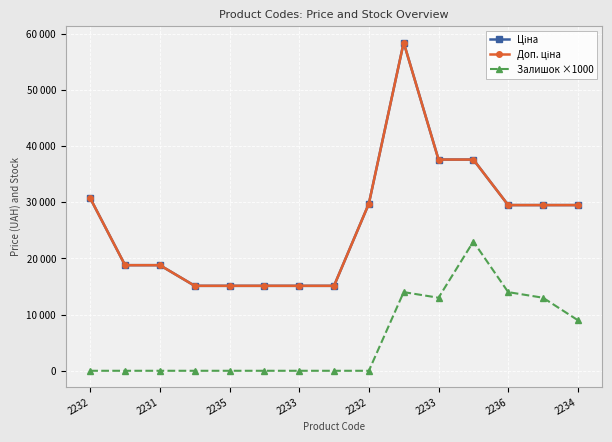

Does the chart have visible grid lines?

Yes